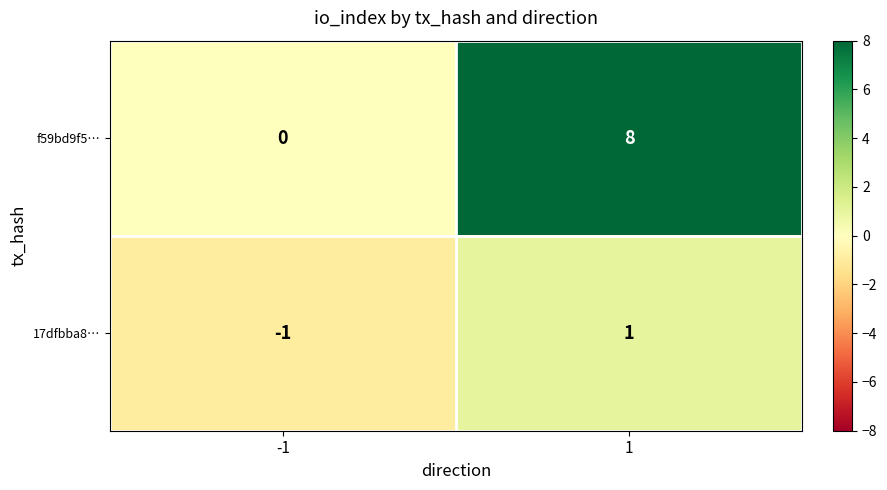

At which category does the chart reach its peak across all series?

1